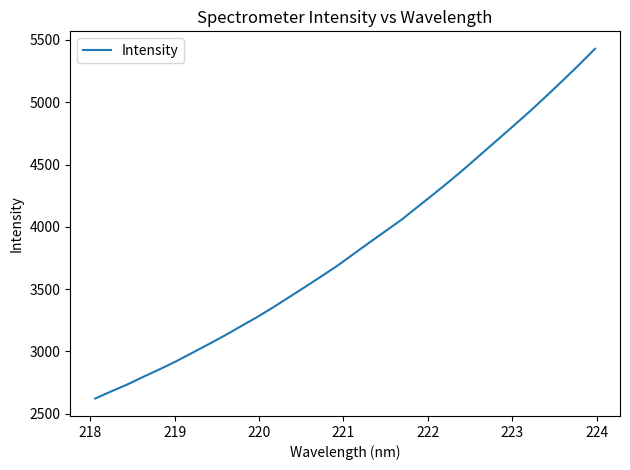

How many lines are shown in the chart?

1